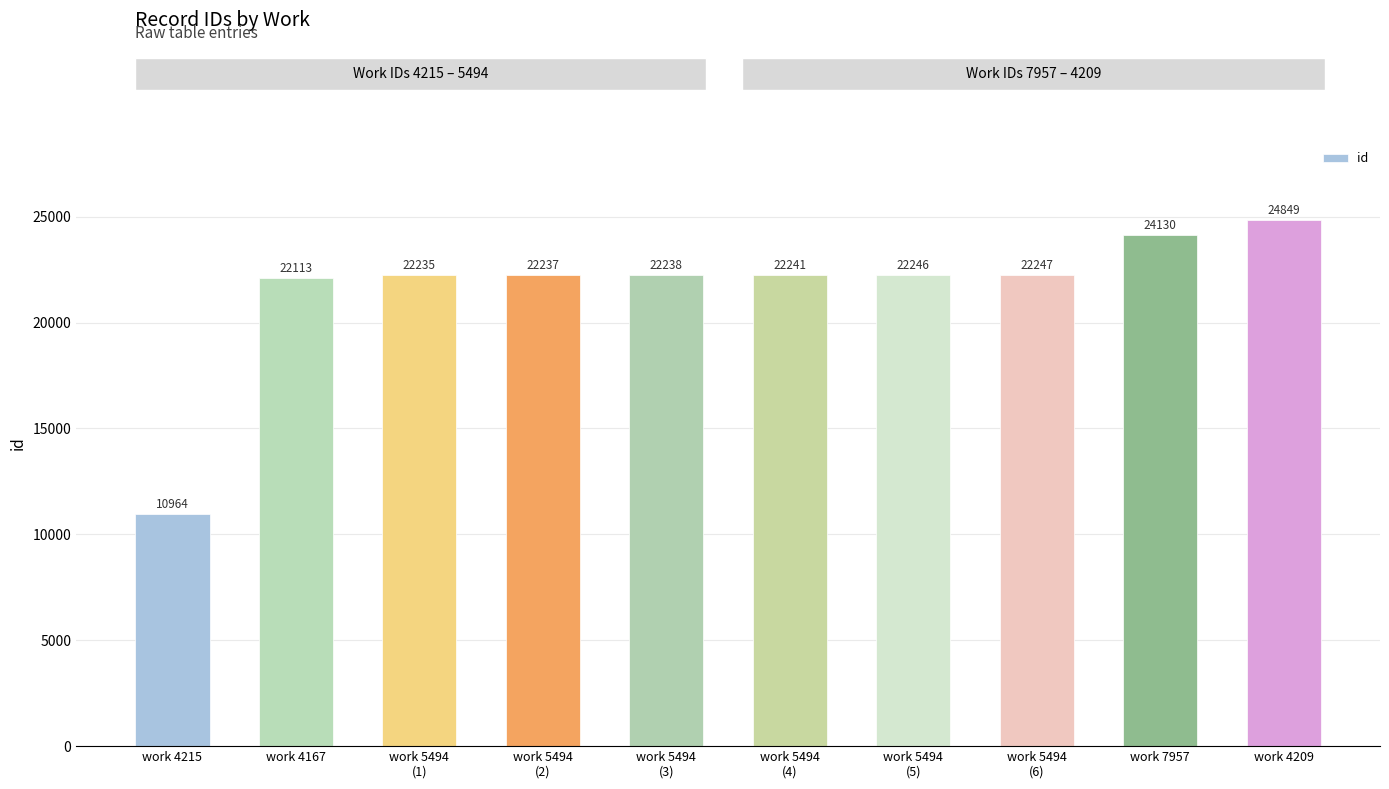

What value does the data have at work 7957?

24130